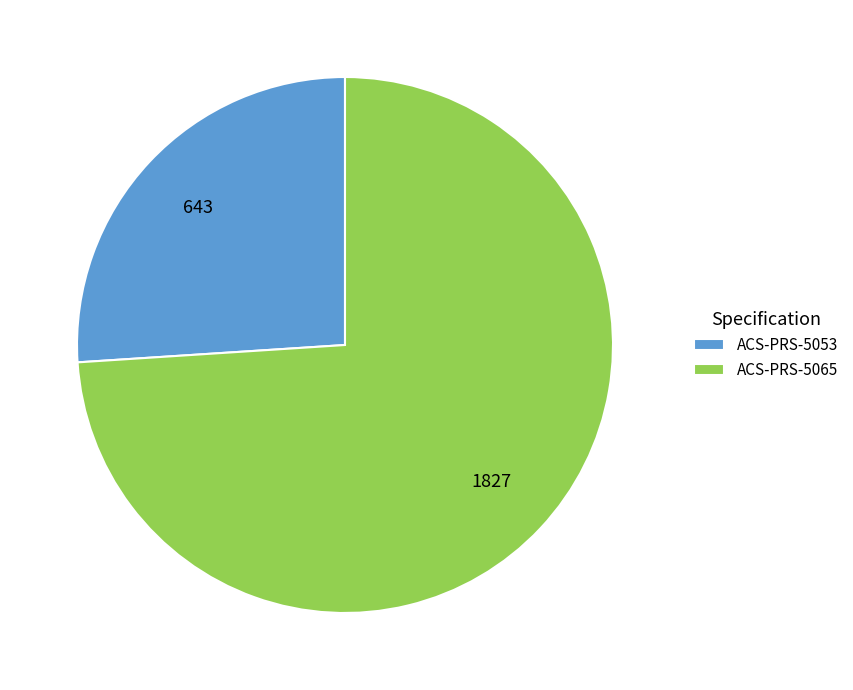

What is the largest slice in the pie chart?

ACS-PRS-5065